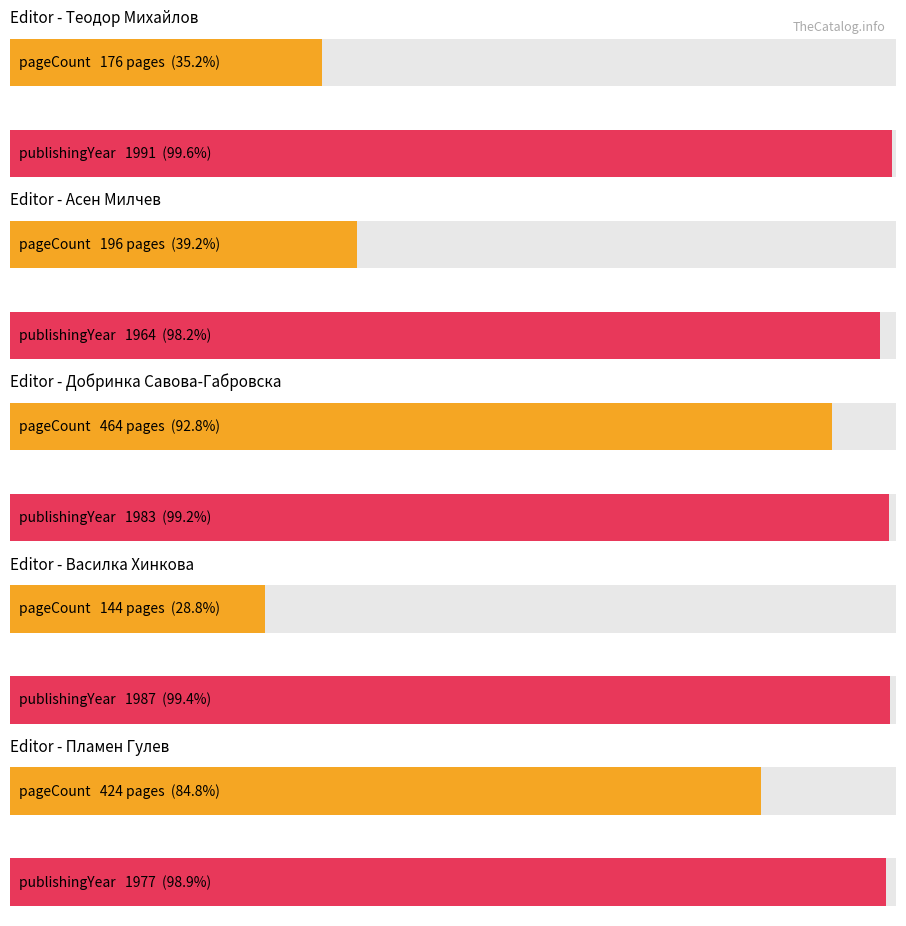

Rank the series at Василка Хинкова from highest to lowest value.

publishingYear, pageCount